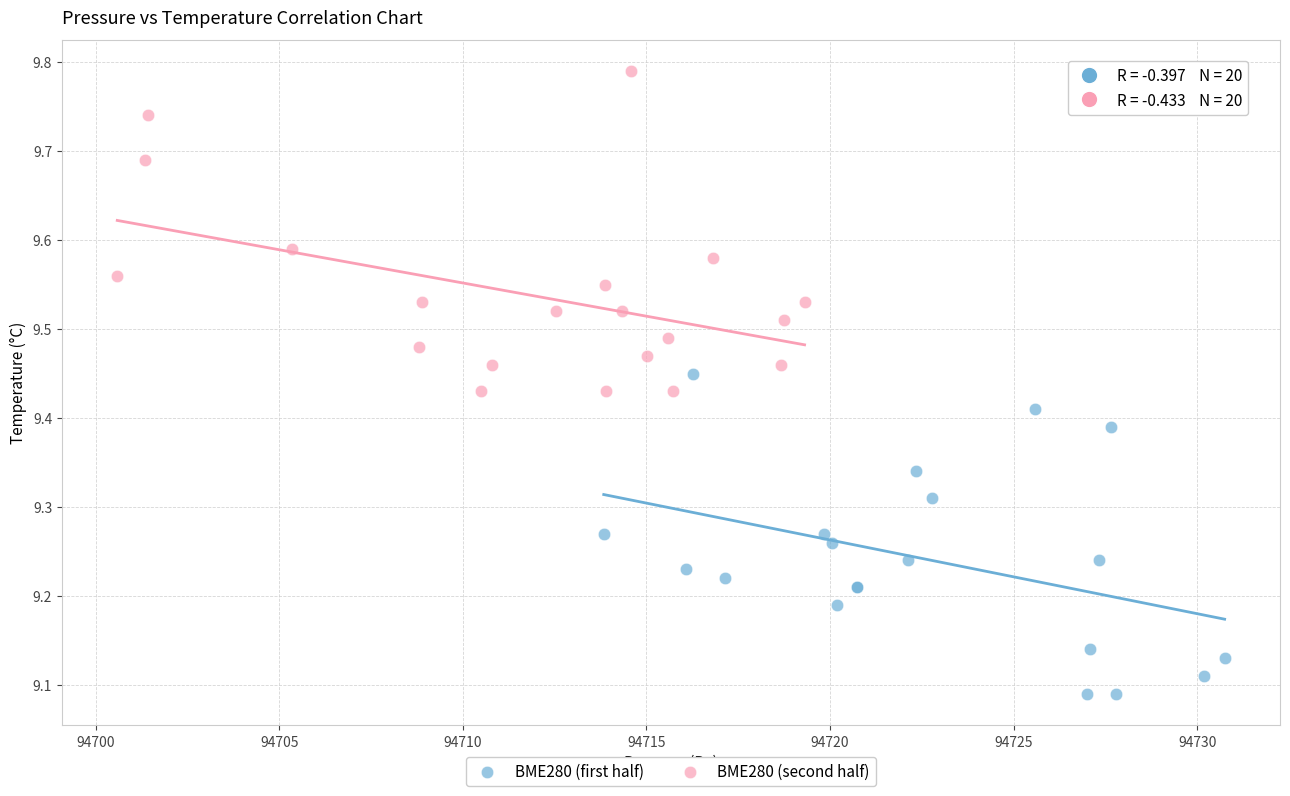

Which series reaches the minimum Y coordinate?

BME280 (first half)